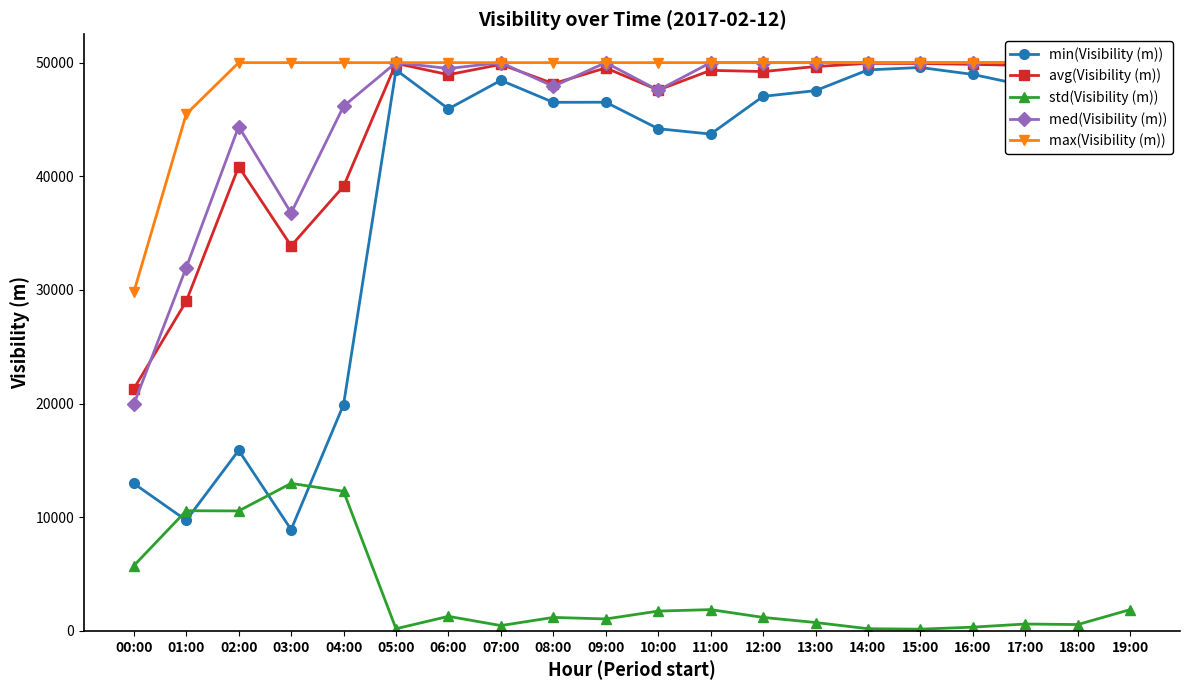

Where is std(Visibility (m)) nearest to the value 6566?

00:00